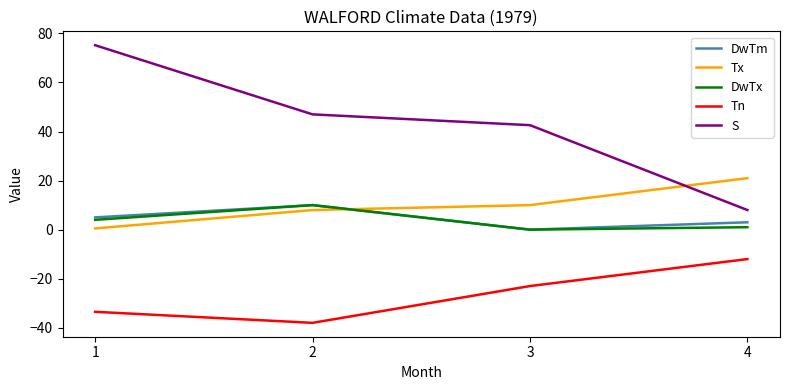

What is the sum of all DwTx values?

15.0